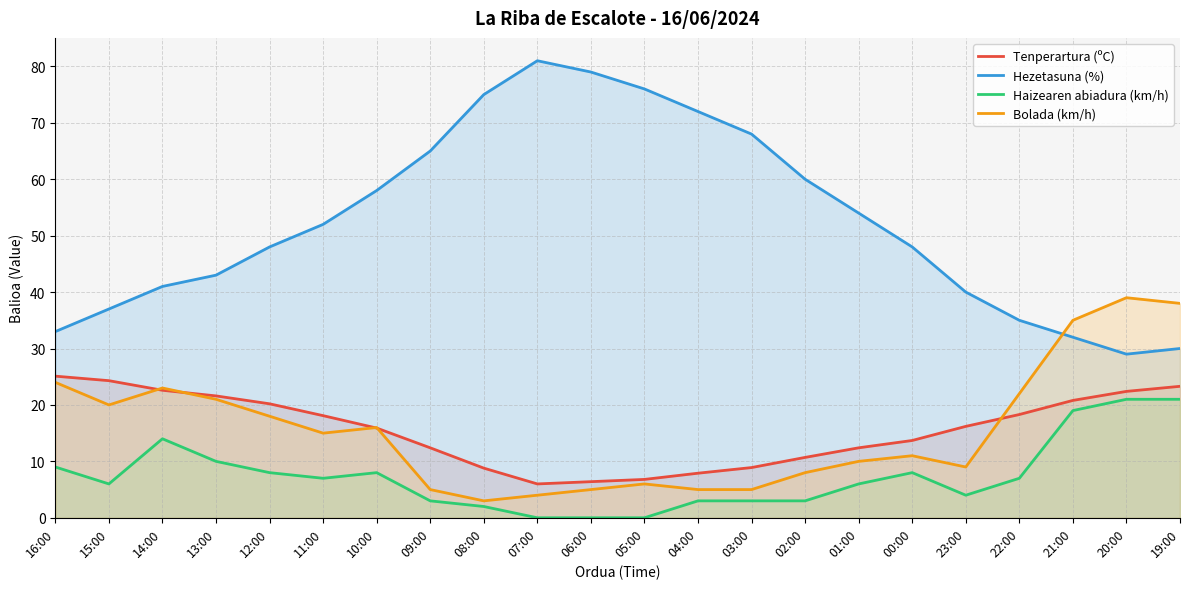

Does the chart display data point markers on the line(s)?

No